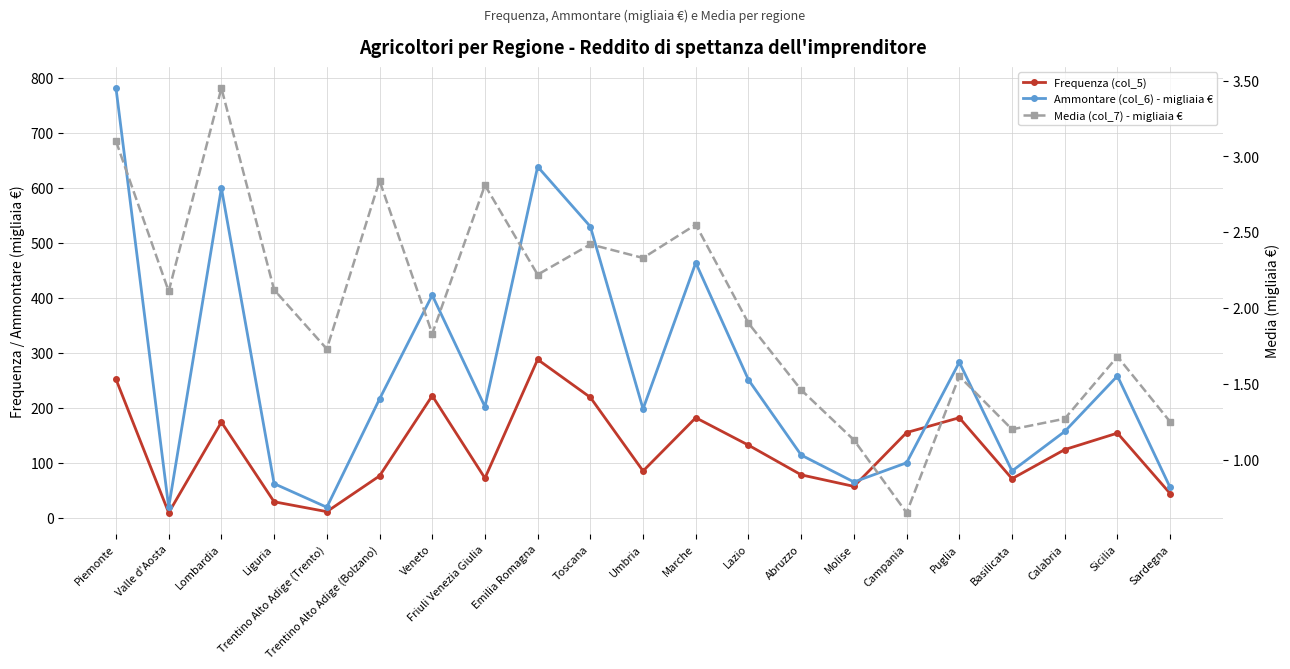

What is the average value of the Media (col_7) - migliaia € series?

2.0